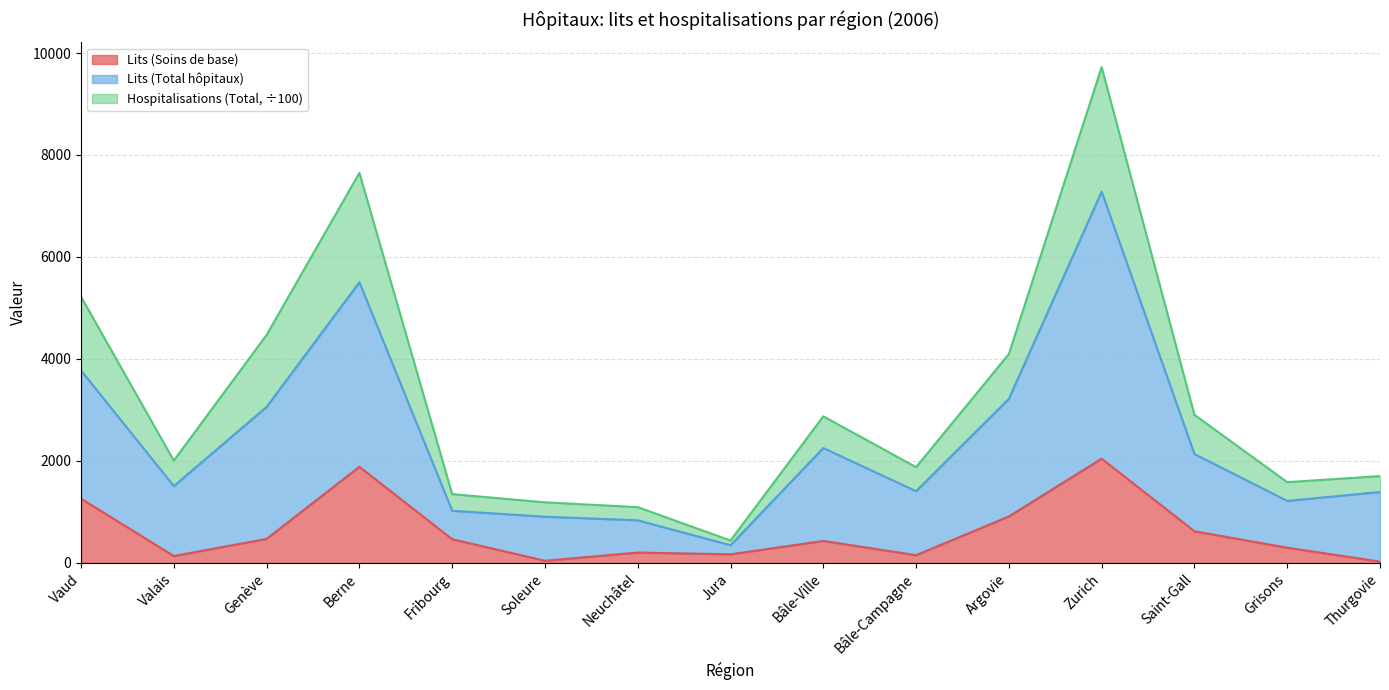

What position from the left is Vaud?

1